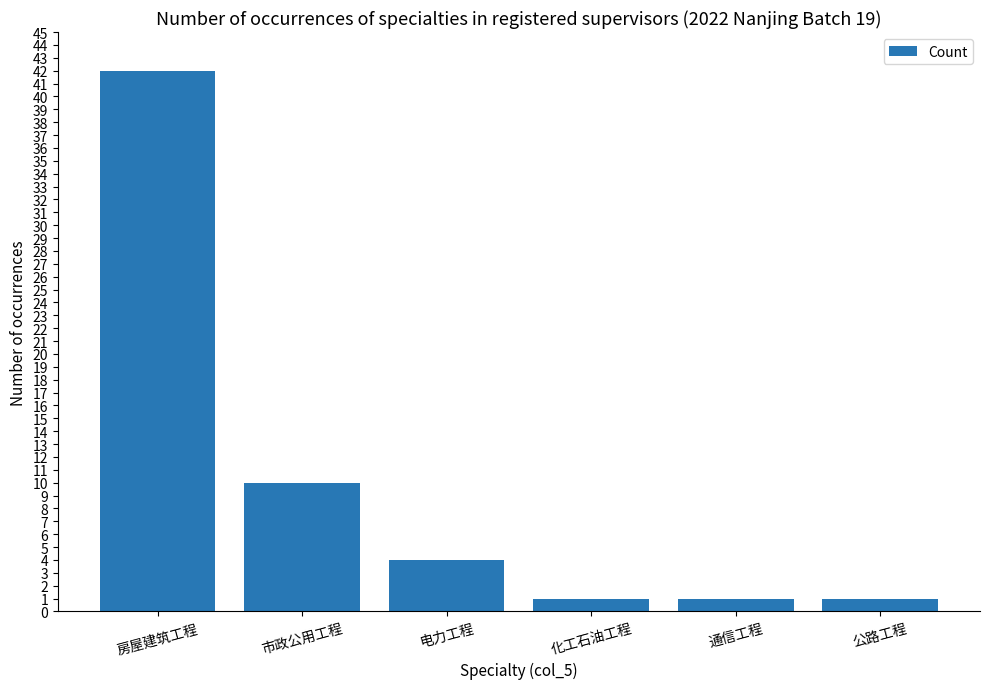

Is it true that the value at 市政公用工程 is 6?

False